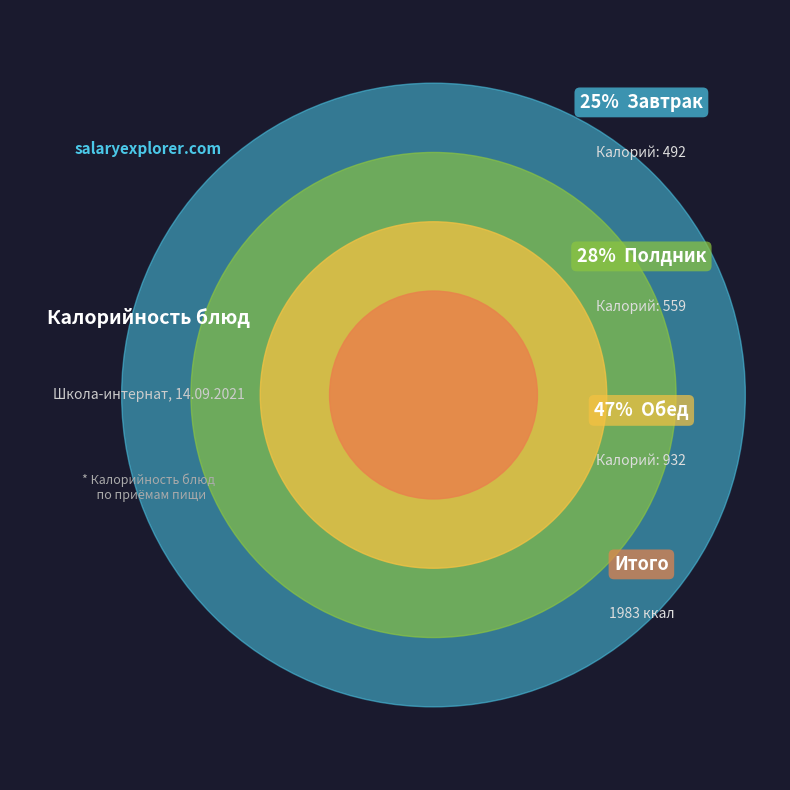

The СОК ФРУКТОВЫЙ slice represents 1% of the pie. True or false?

False